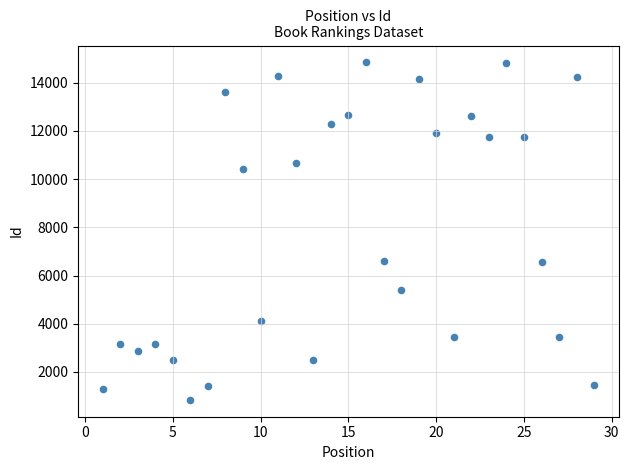

What is the range of Y values (max minus min)?

14004